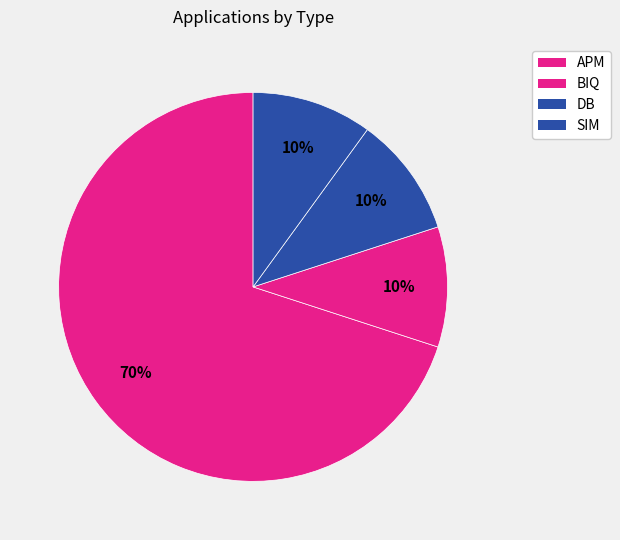

What is the total percentage of SIM and BIQ?

20.0%